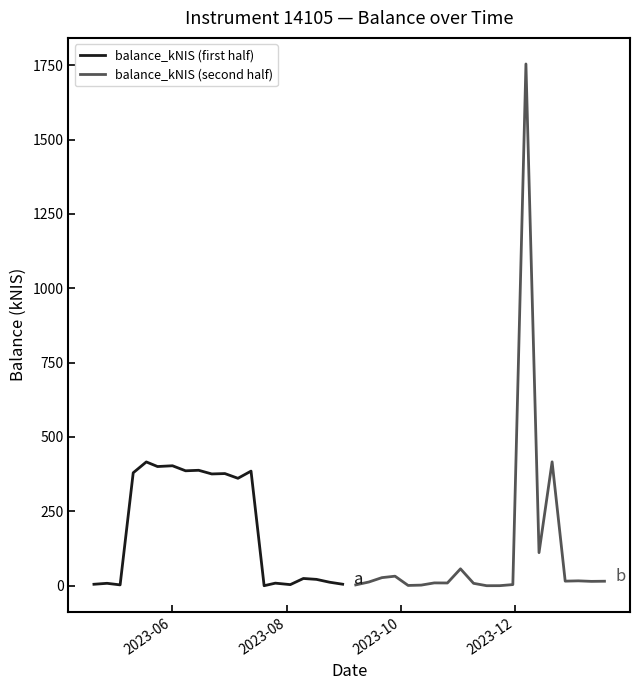

Rank the series by their maximum value, from highest to lowest.

balance_kNIS (second half), balance_kNIS (first half)